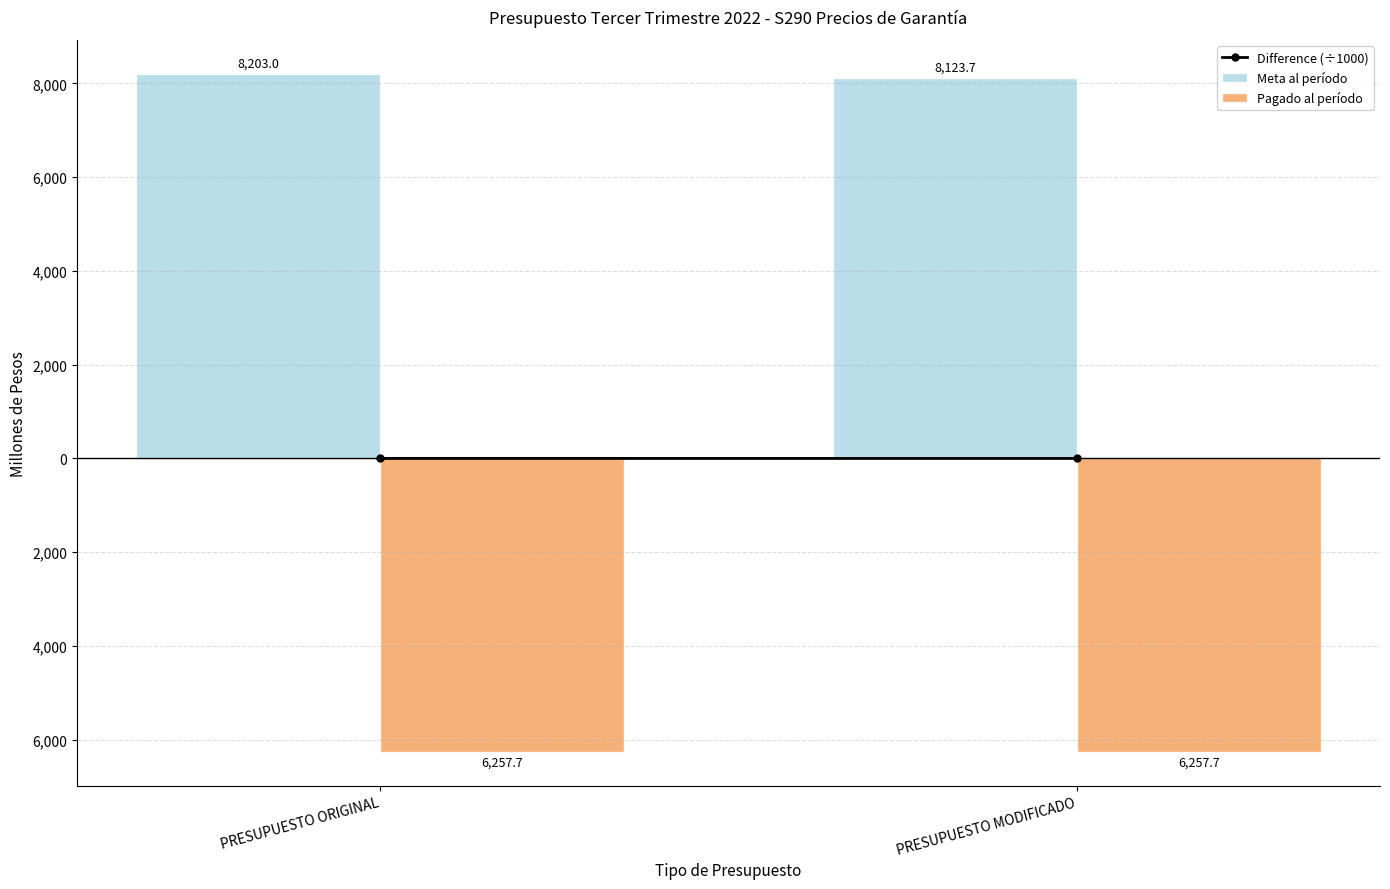

Is it true that Pagado al período equals -10201.4 at PRESUPUESTO ORIGINAL?

False